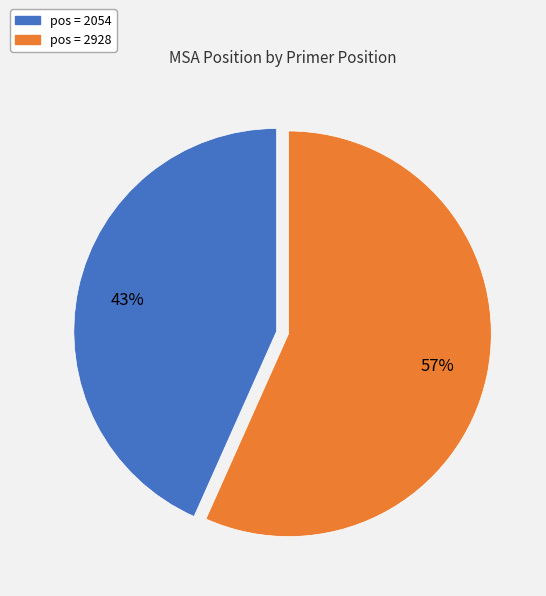

To the nearest percent, what is the average slice percentage?

50%